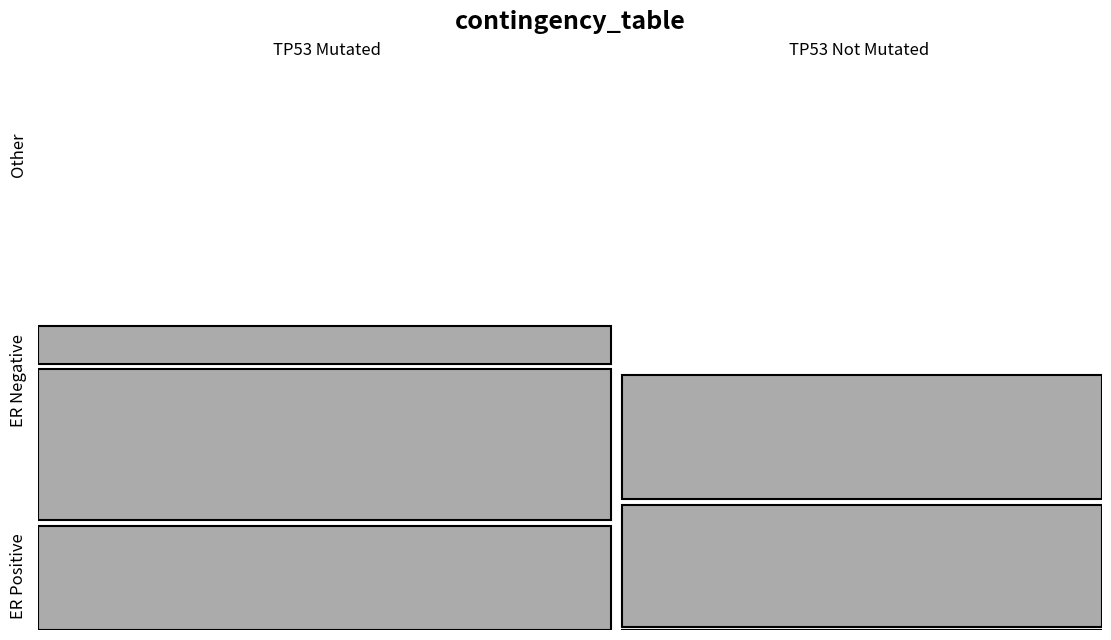

Rank the series by their maximum value, from lowest to highest.

ER Positive, Other, ER Negative